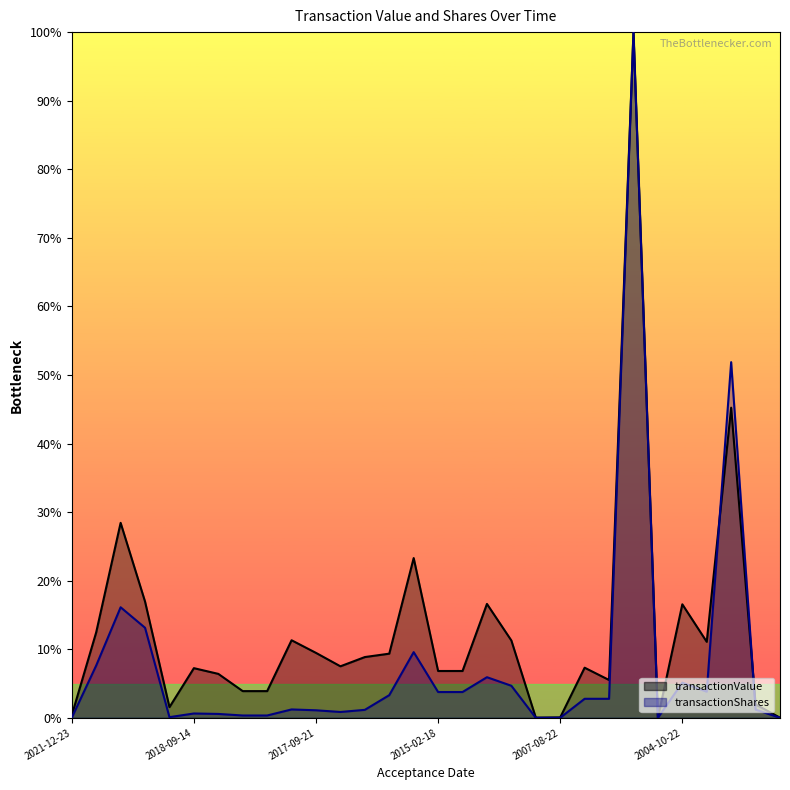

True or false: transactionValue and transactionShares intersect in this chart.

True